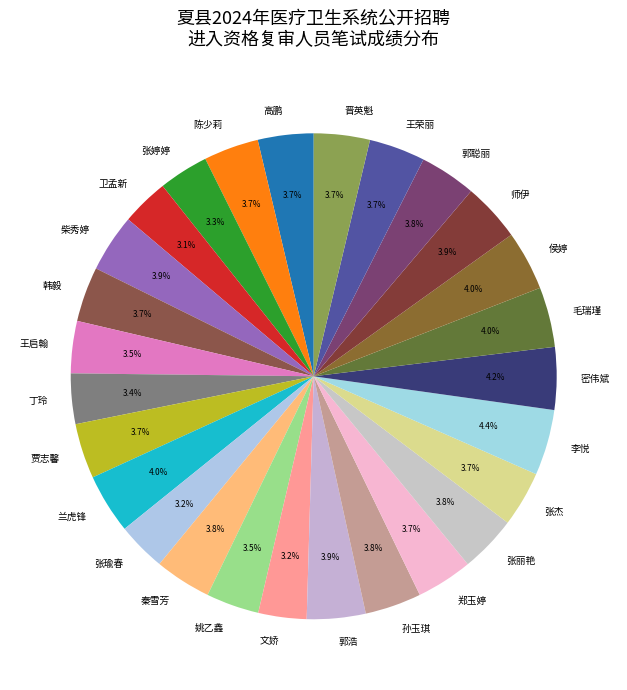

Count the number of slices in the pie.

27